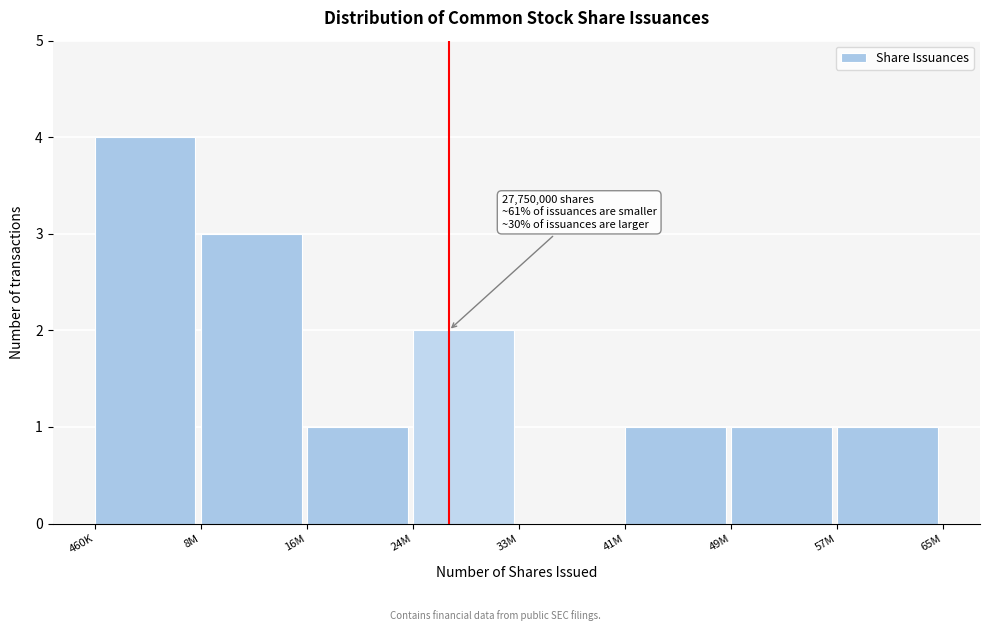

Reading left to right, what are all the values shown in this chart?

460K=4	8M=3	16M=1	24M=2	33M=0	41M=1	49M=1	57M=1